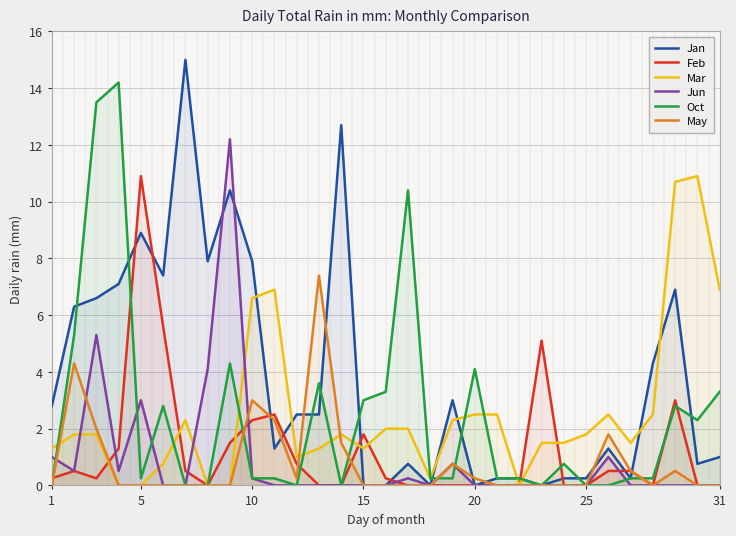

How many values in Oct are above zero?

23